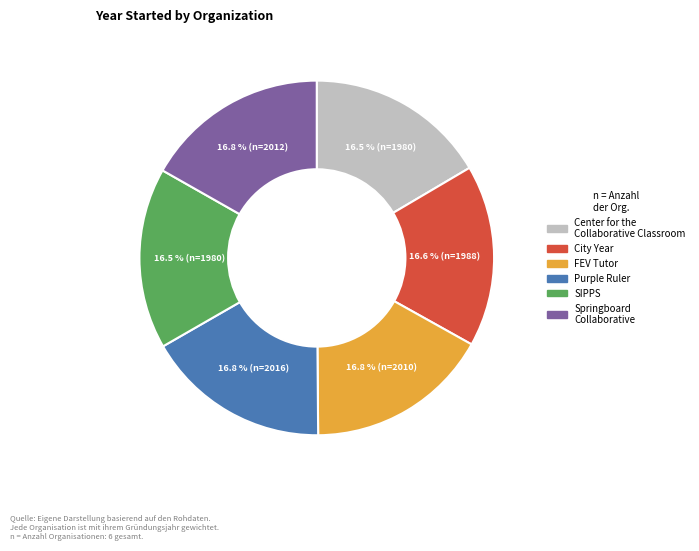

Approximately how many times larger is the value at Purple Ruler compared to SIPPS?

1.0